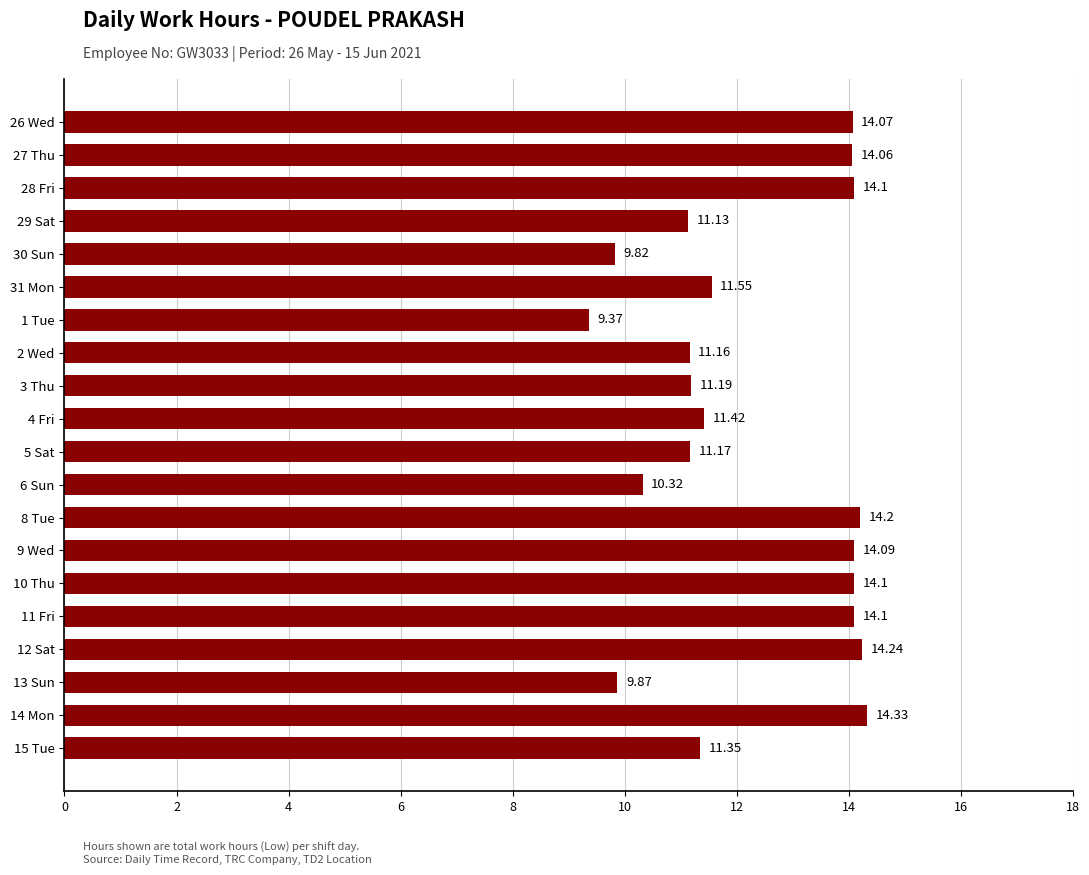

How many series are shown in this chart?

1